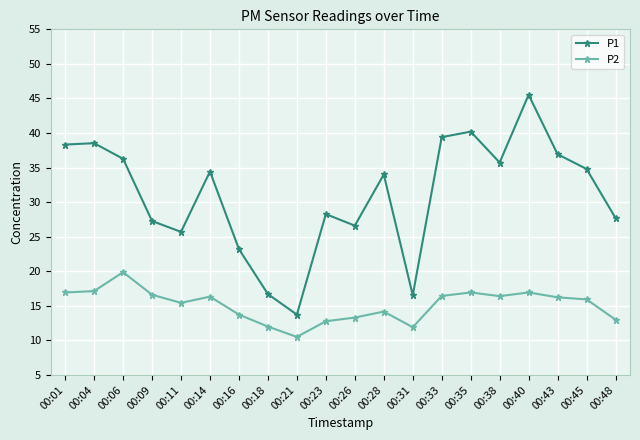

Rank the series at 00:33 from lowest to highest value.

P2, P1